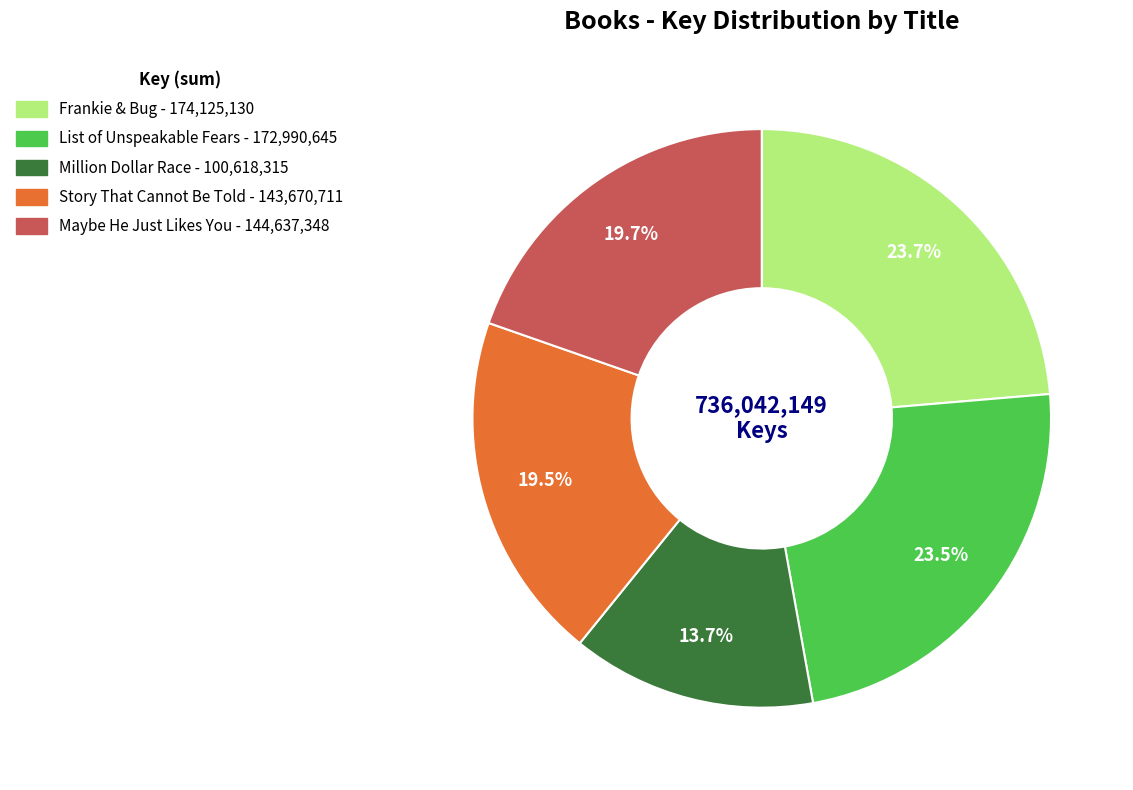

Approximately how many times larger is the value at Maybe He Just Likes You compared to Million Dollar Race?

1.4